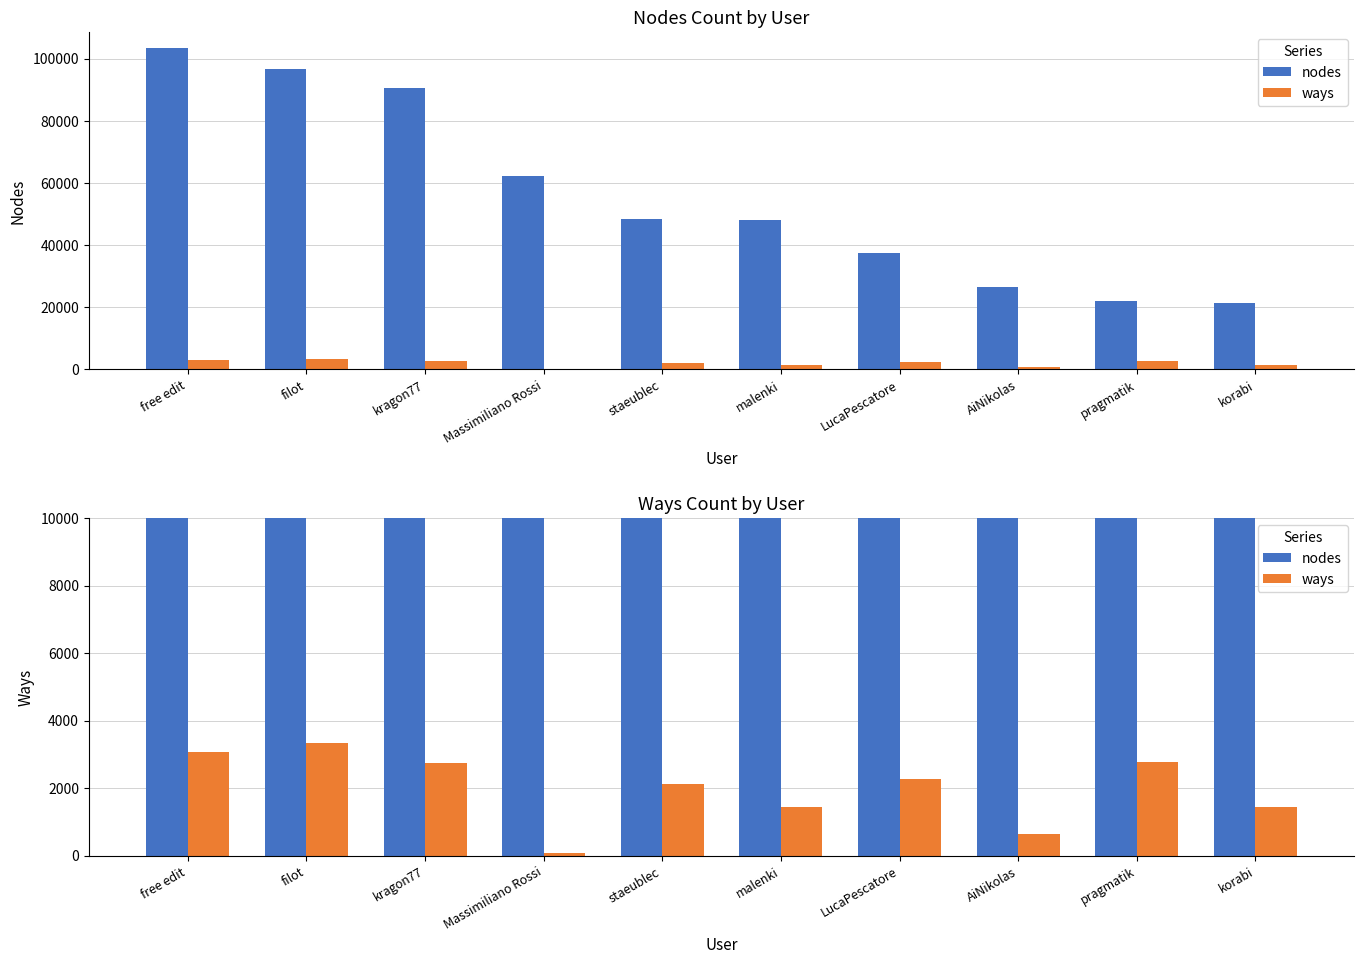

Reading right to left, list all the values displayed in this chart.

nodes: 21316	22103	26558	37351	47976	48428	62363	90456	96587	103401
ways: 1451	2771	647	2255	1447	2117	68	2754	3327	3055